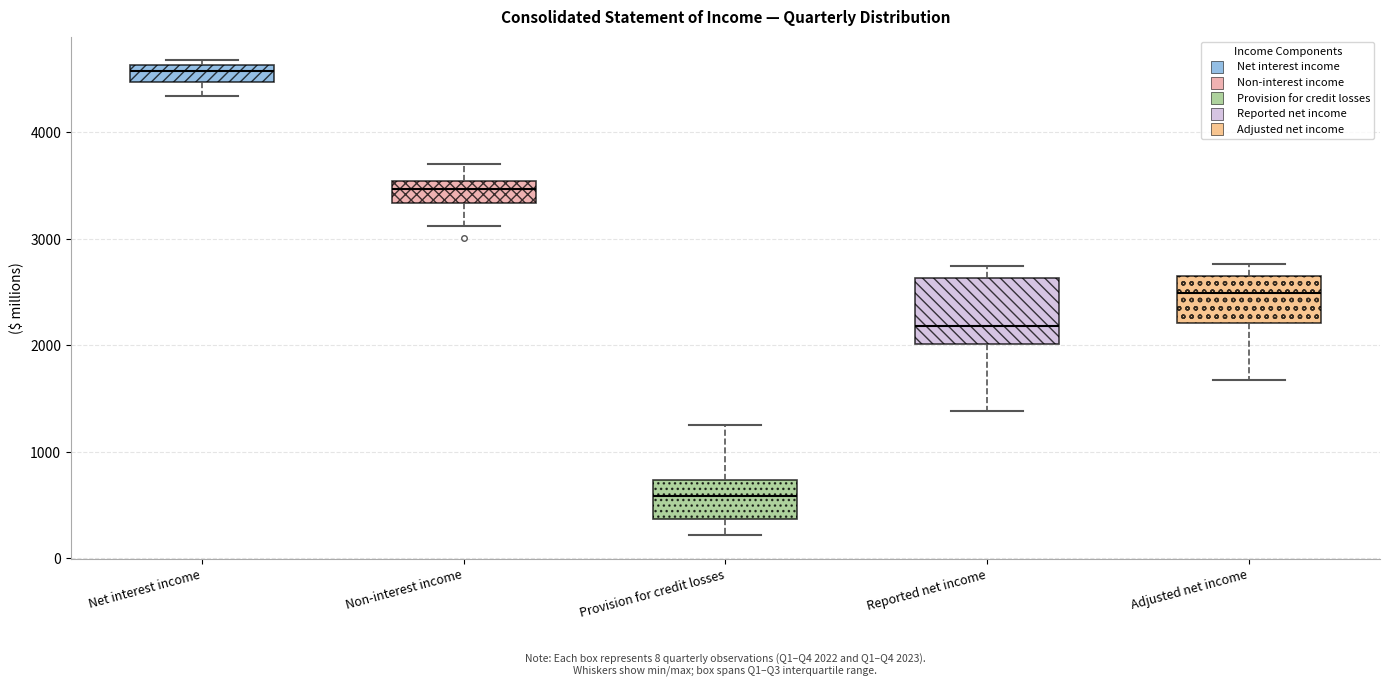

Which box is the tallest, from its lower edge to its upper edge?

Reported net income